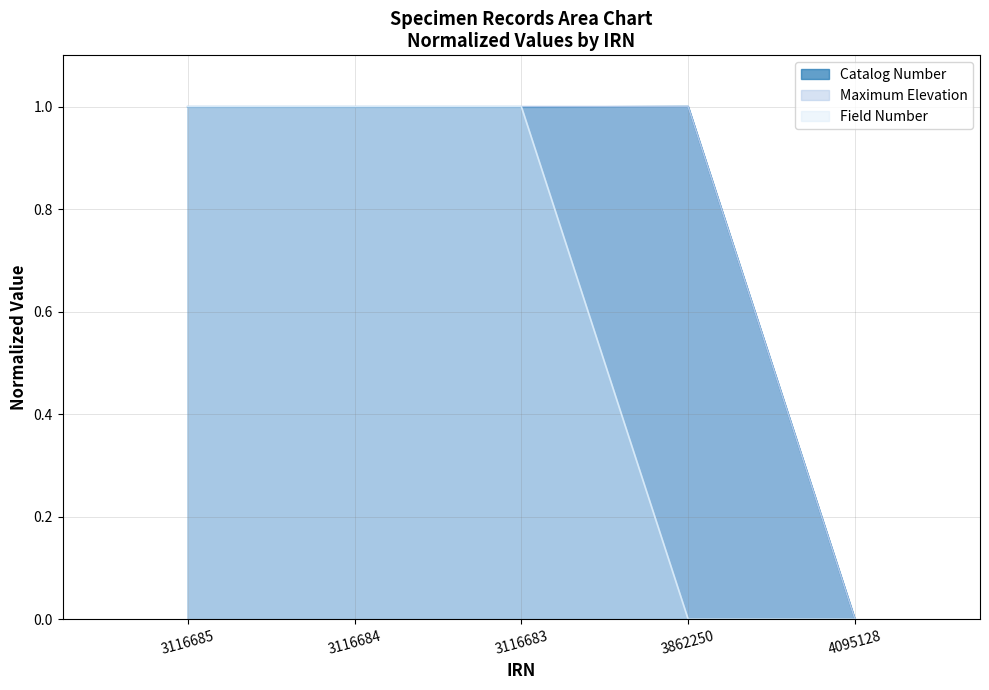

True or false: Catalog Number has a value of 0.5 at 4095128.

False